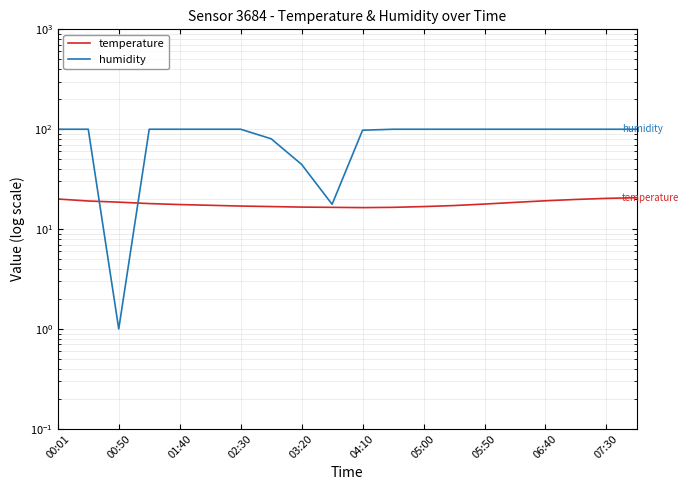

In humidity, how many points are lower than both neighbors (excluding endpoints)?

2